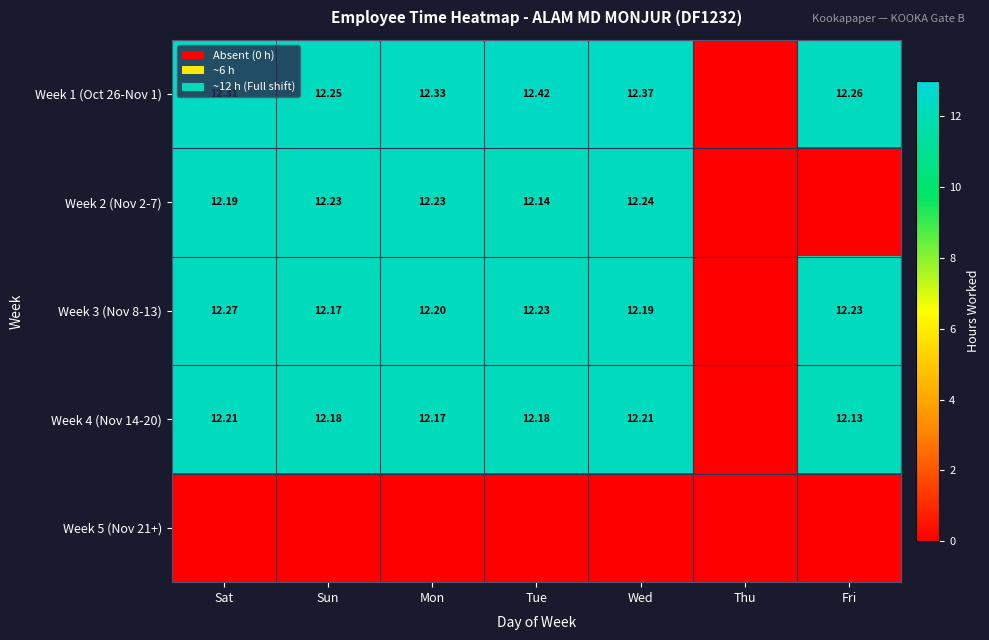

Is it true that Week 4 (Nov 14-20) equals 4.4 at Fri?

False